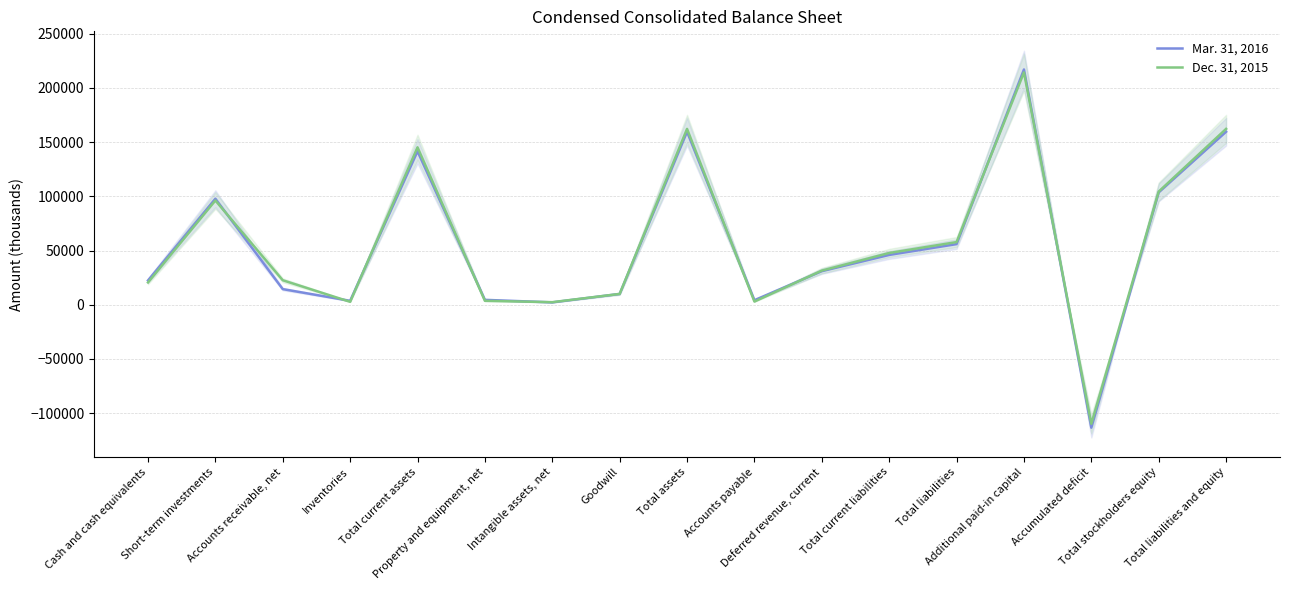

Count the number of categories in the chart.

17